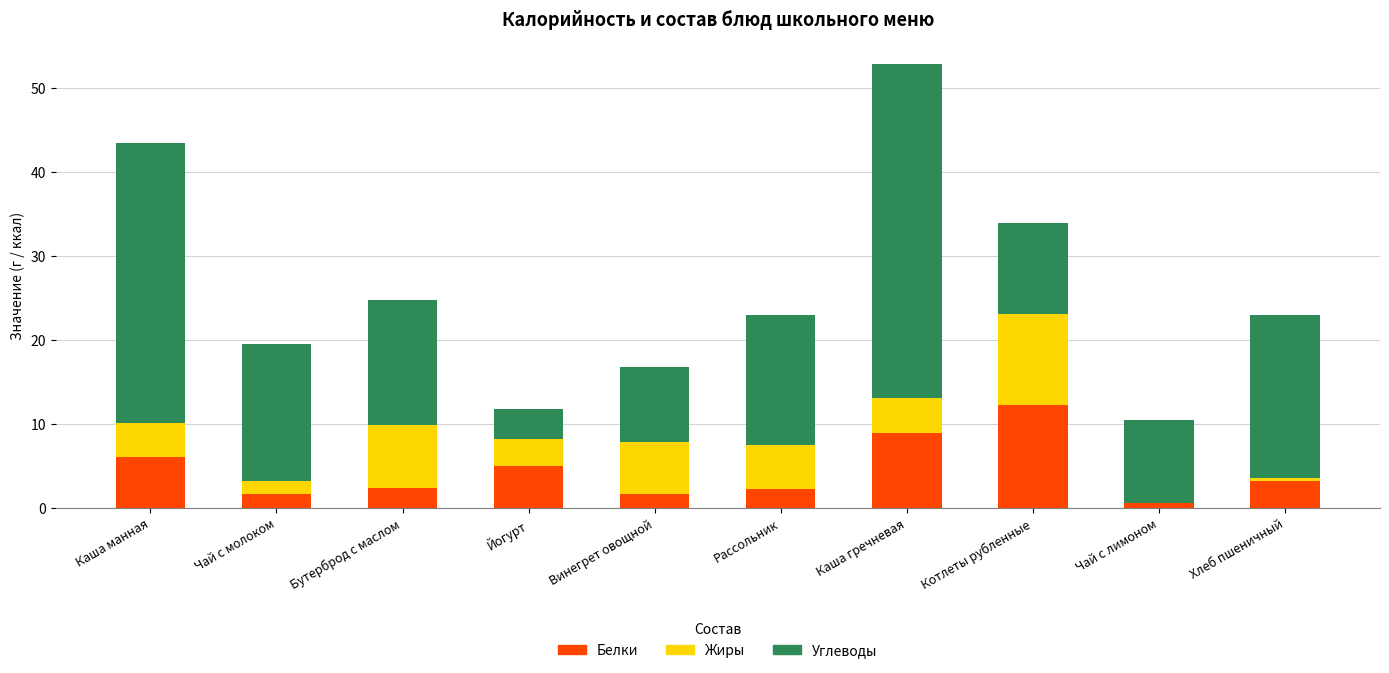

How many data points in Белки are above 3?

5